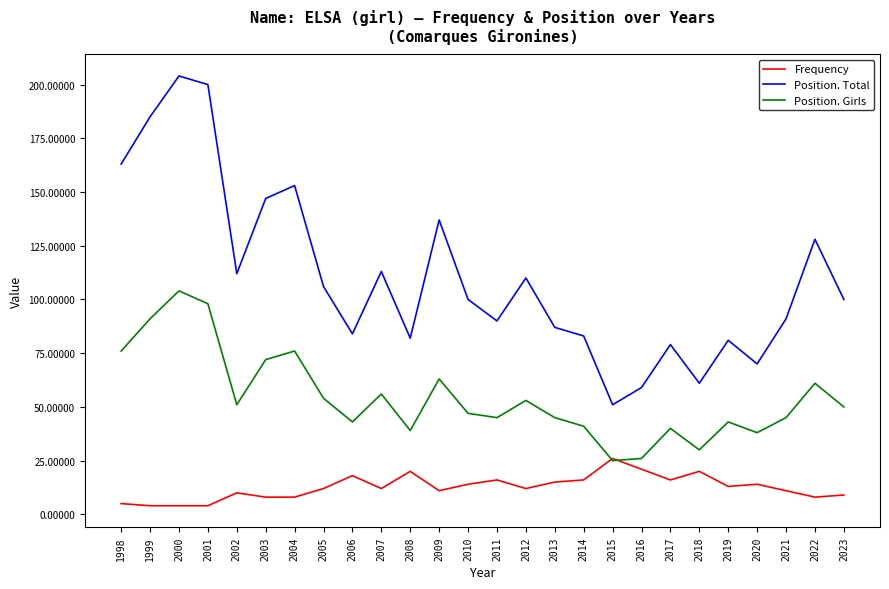

What is the highest value of the Position. Girls series?

104